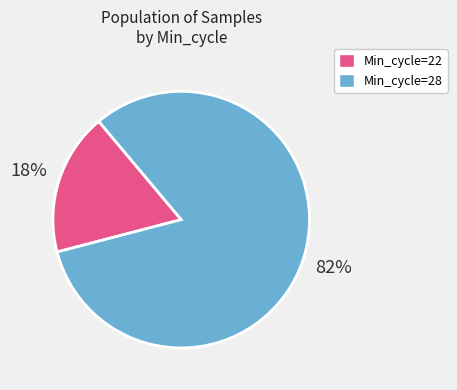

Combined, do Min_cycle=22 and Min_cycle=28 account for over 50%?

Yes